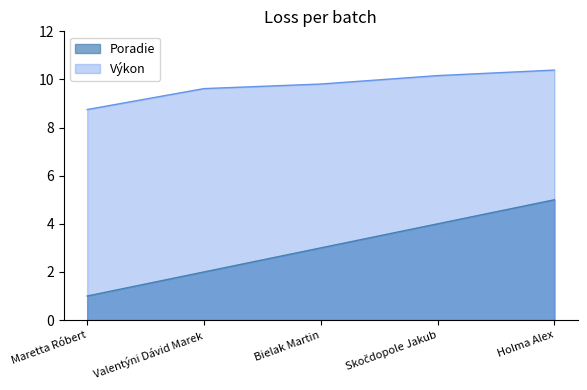

How many values in the Poradie series exceed 3?

2